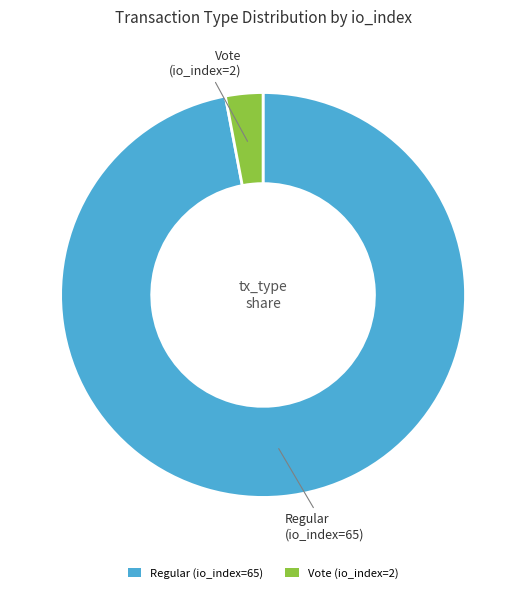

Rank the categories by value from lowest to highest.

Vote (io_index=2), Regular (io_index=65)